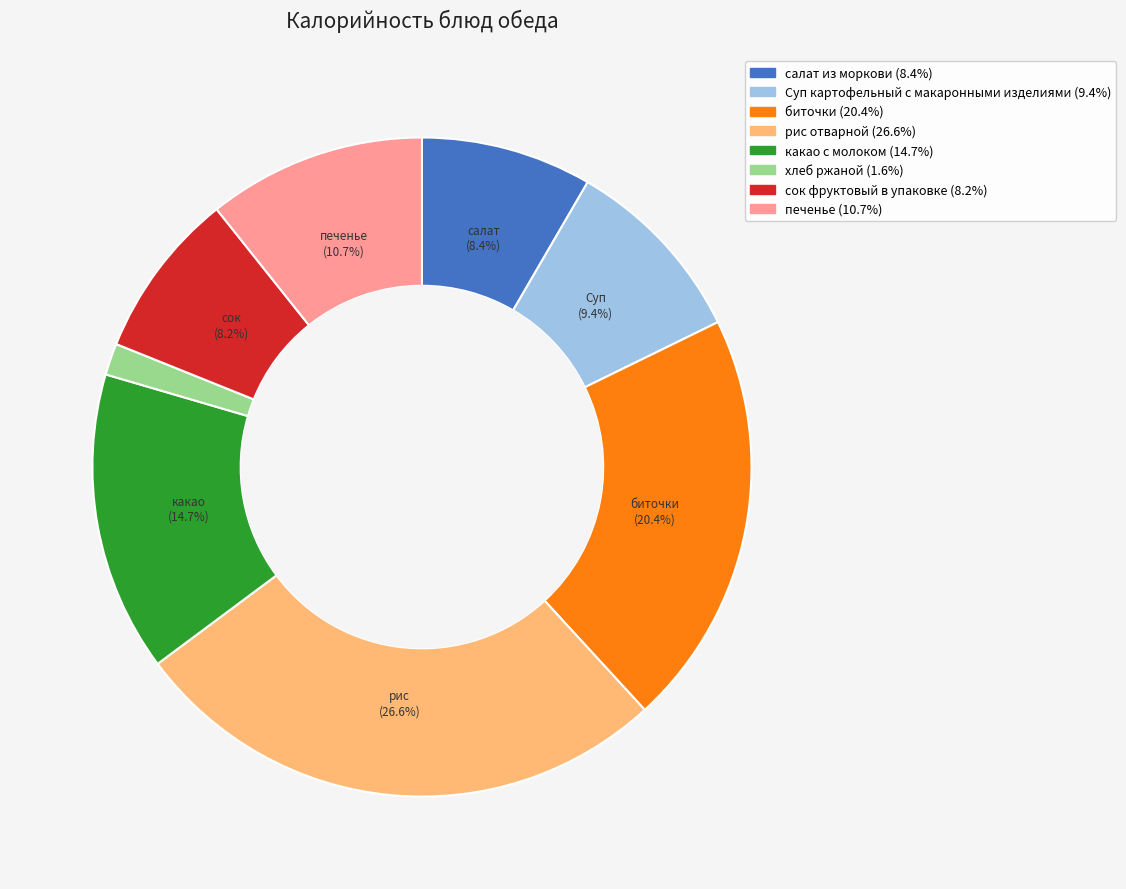

Count the number of slices in the pie.

8